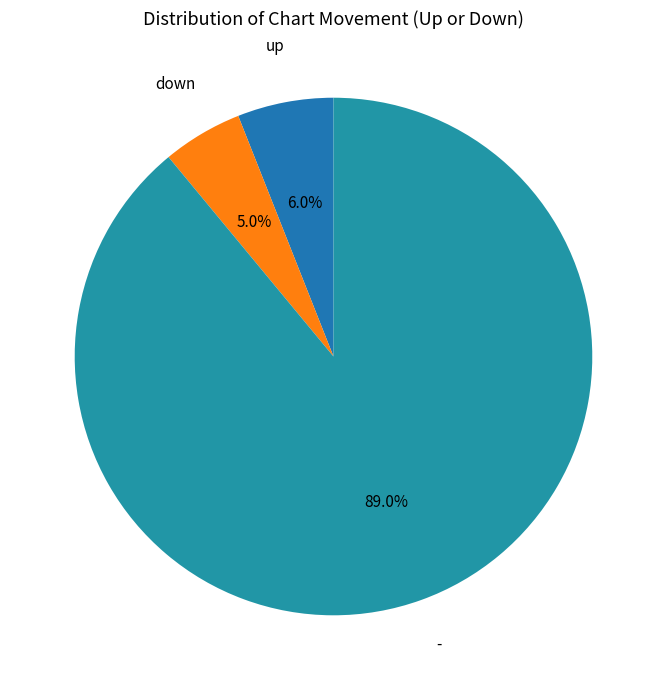

To the nearest percent, what is the average slice percentage?

33%